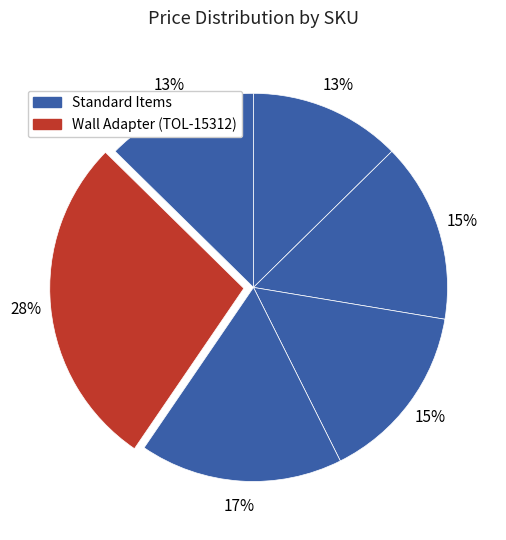

How many slices are in this pie chart?

6